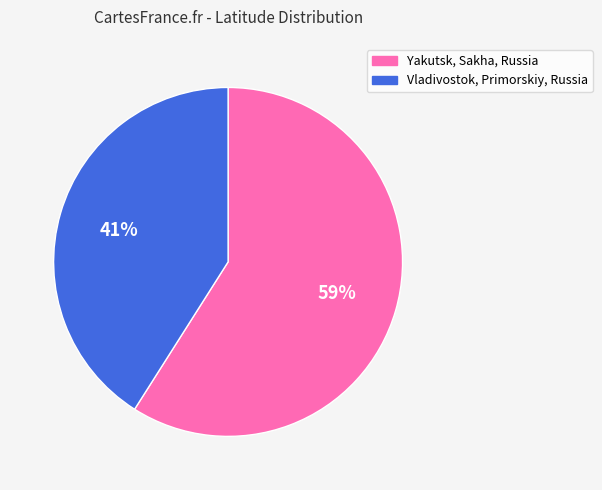

To the nearest percent, what is the difference between the Vladivostok, Primorskiy, Russia and Yakutsk, Sakha, Russia slice percentages?

18%